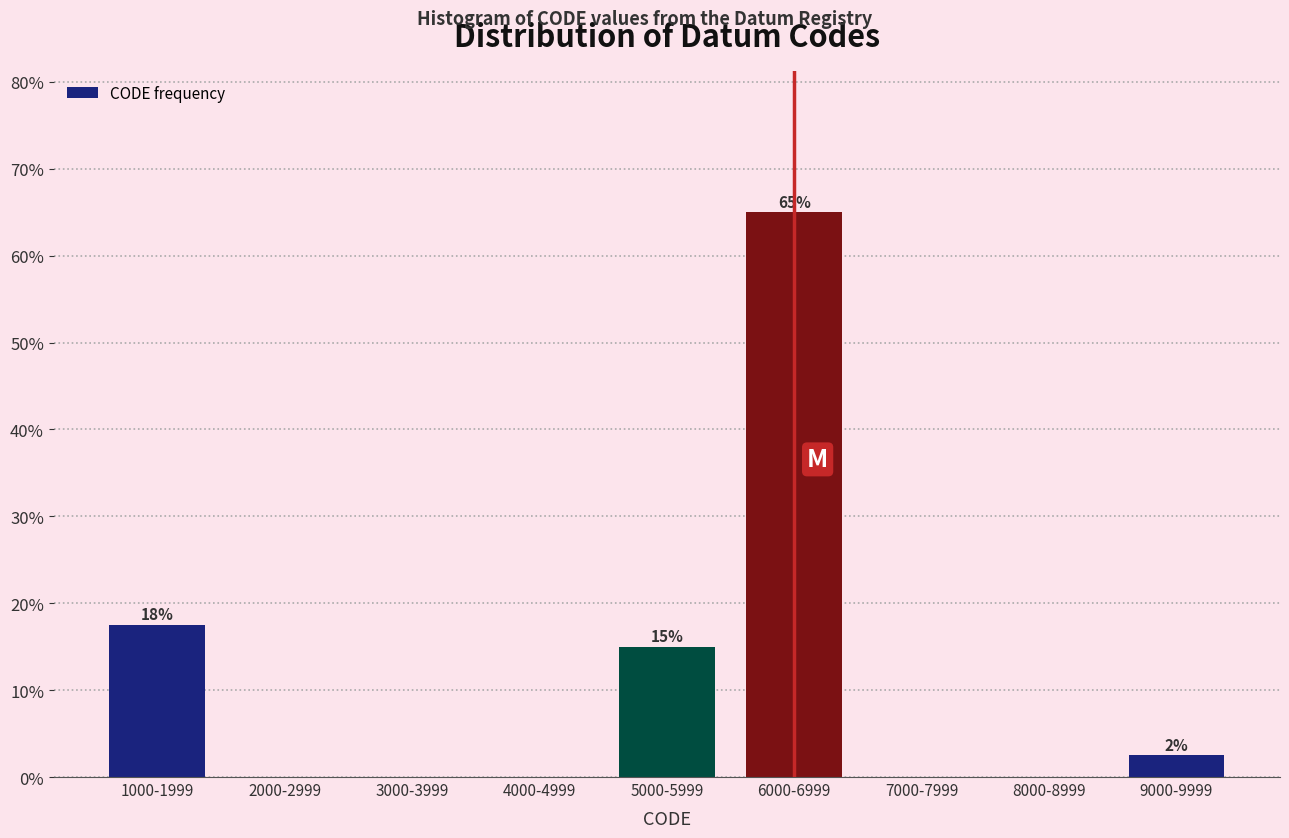

Reading left to right, extract all data points from this chart.

1000-1999=17.5	2000-2999=0.0	3000-3999=0.0	4000-4999=0.0	5000-5999=15.0	6000-6999=65.0	7000-7999=0.0	8000-8999=0.0	9000-9999=2.5